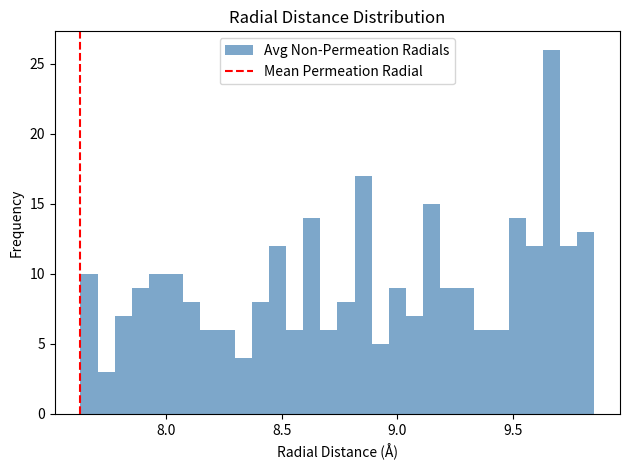

Read against the x-axis, roughly where is the centre of the tallest bar?

9.65